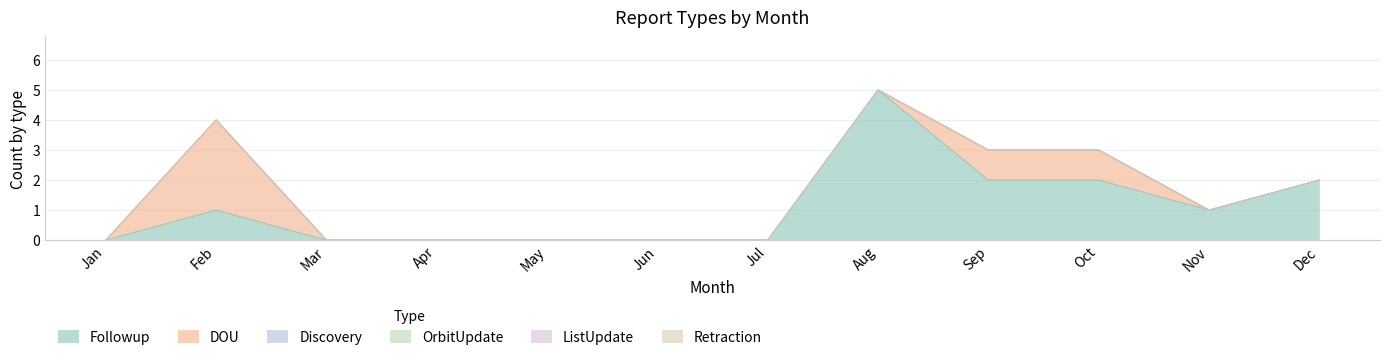

Which series has the widest spread of values?

Followup